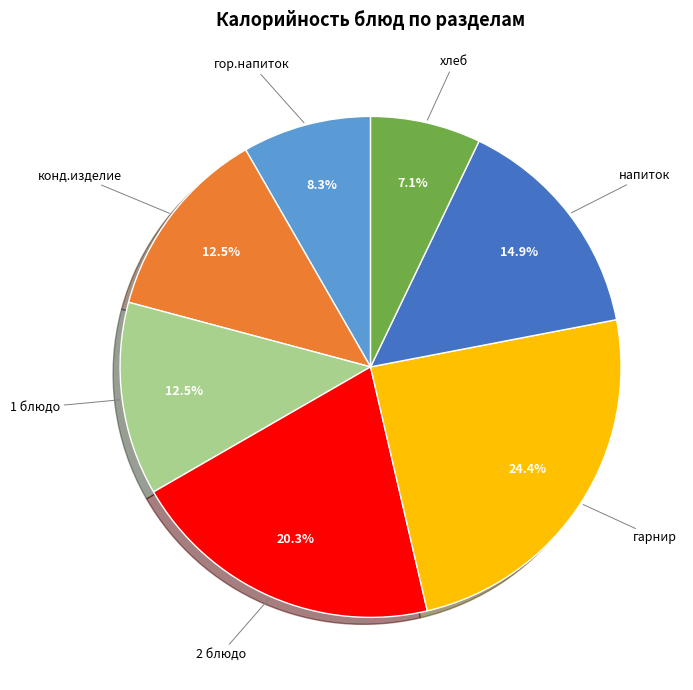

Is there any slice that represents more than half of the pie?

No